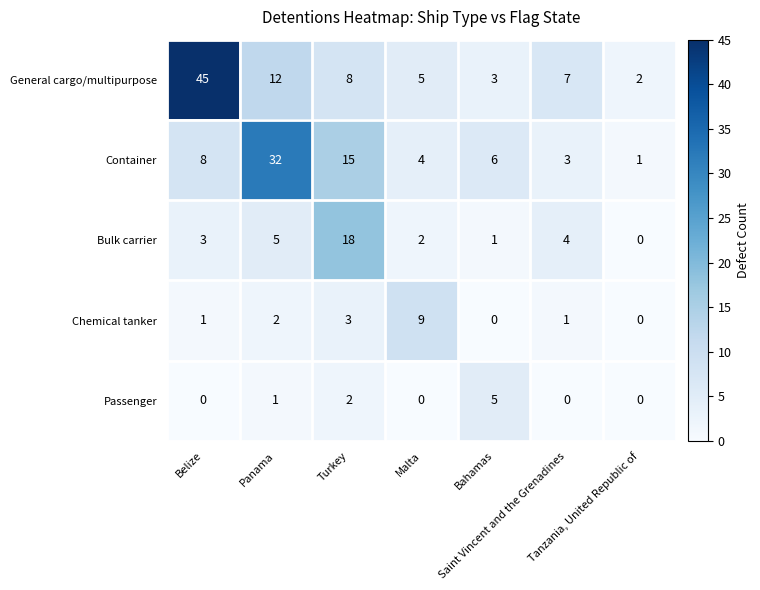

What is the highest value of the Bulk carrier series?

18